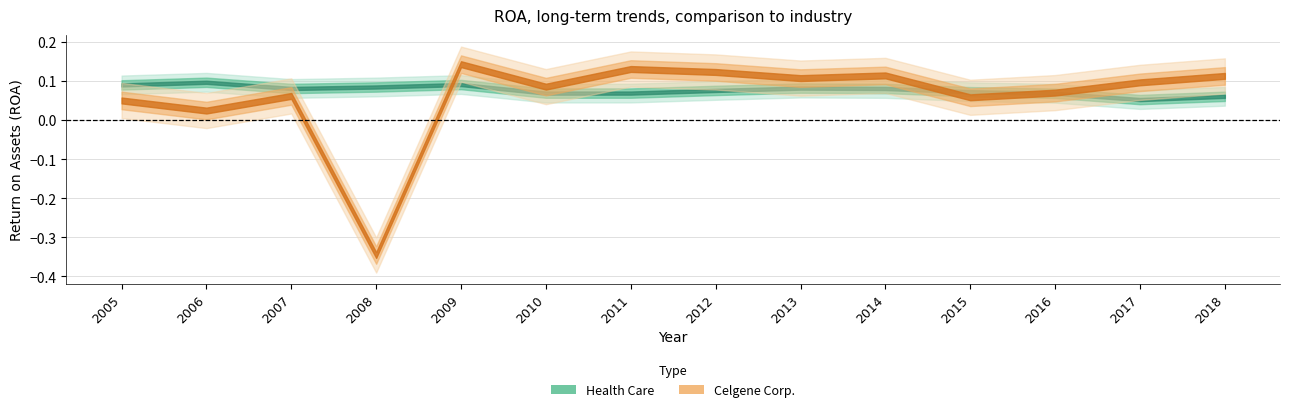

Reading left to right, list all the values displayed in this chart.

Celgene Corp.: 0.1	0.0	0.1	-0.3	0.1	0.1	0.1	0.1	0.1	0.1	0.1	0.1	0.1	0.1
Health Care: 0.1	0.1	0.1	0.1	0.1	0.1	0.1	0.1	0.1	0.1	0.1	0.1	0.1	0.1